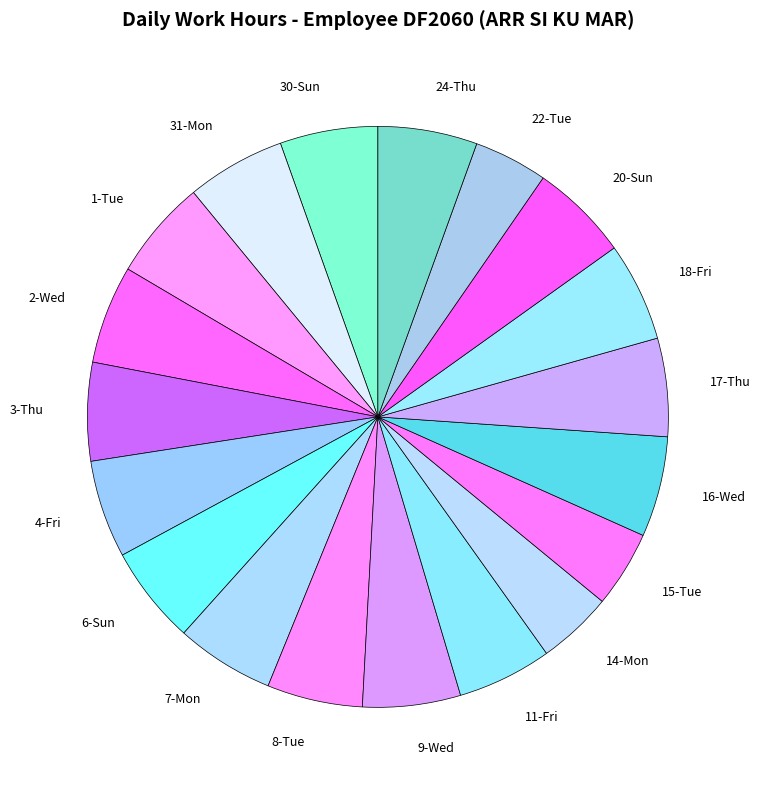

True or false: 20-Sun accounts for 5% of the total.

True